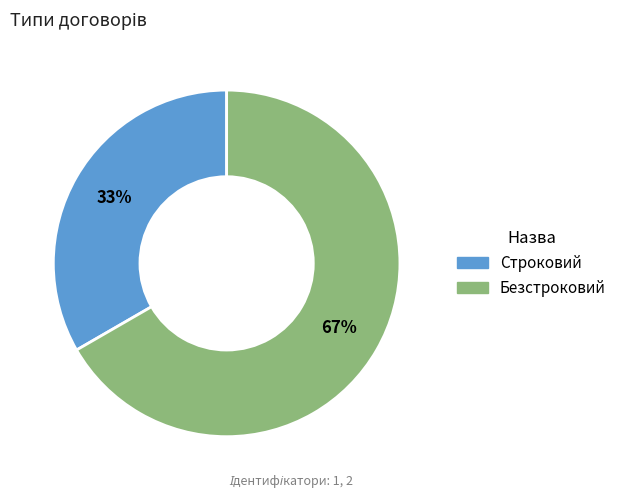

True or false: Безстроковий accounts for 78% of the total.

False